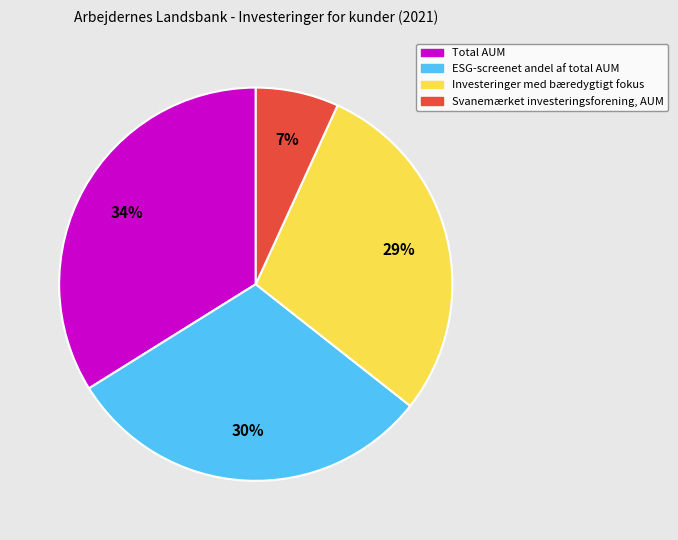

Combined, do Investeringer med bæredygtigt fokus and Svanemærket investeringsforening, AUM account for over 50%?

No